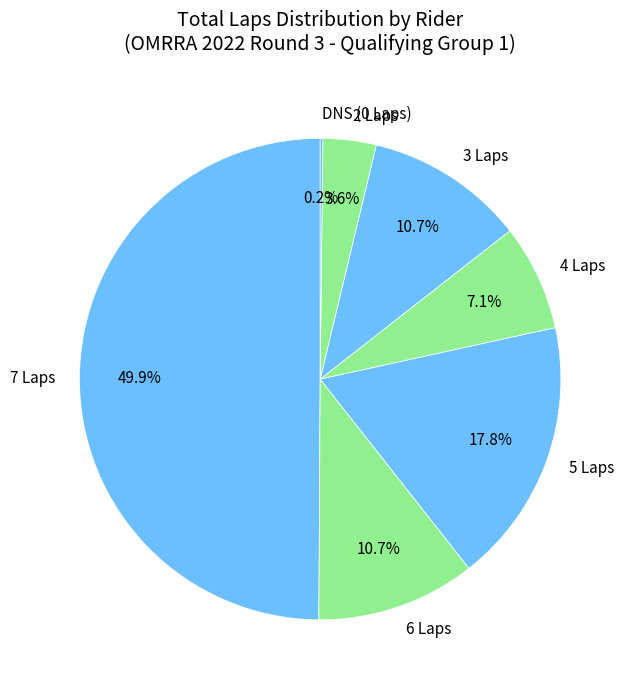

Do 6 Laps and 4 Laps together represent more than half of the pie?

No